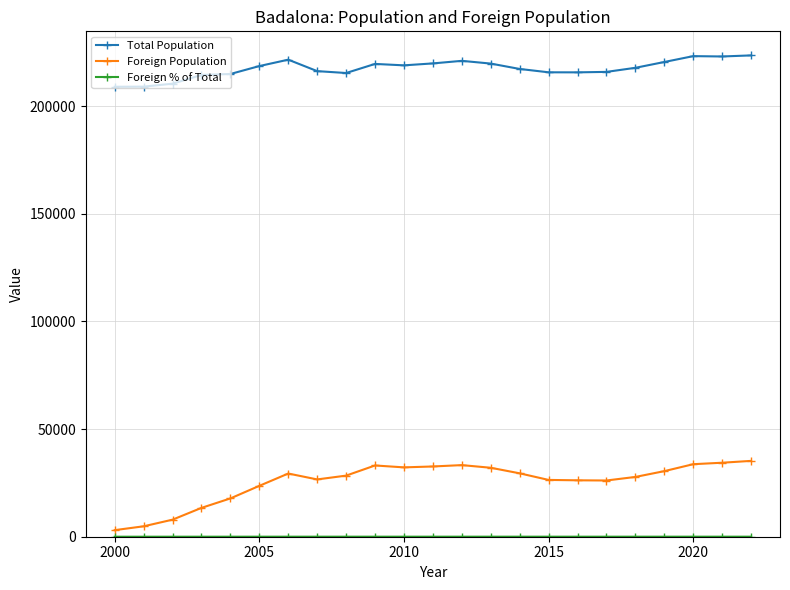

What is the maximum value for Foreign Population?

35215.0